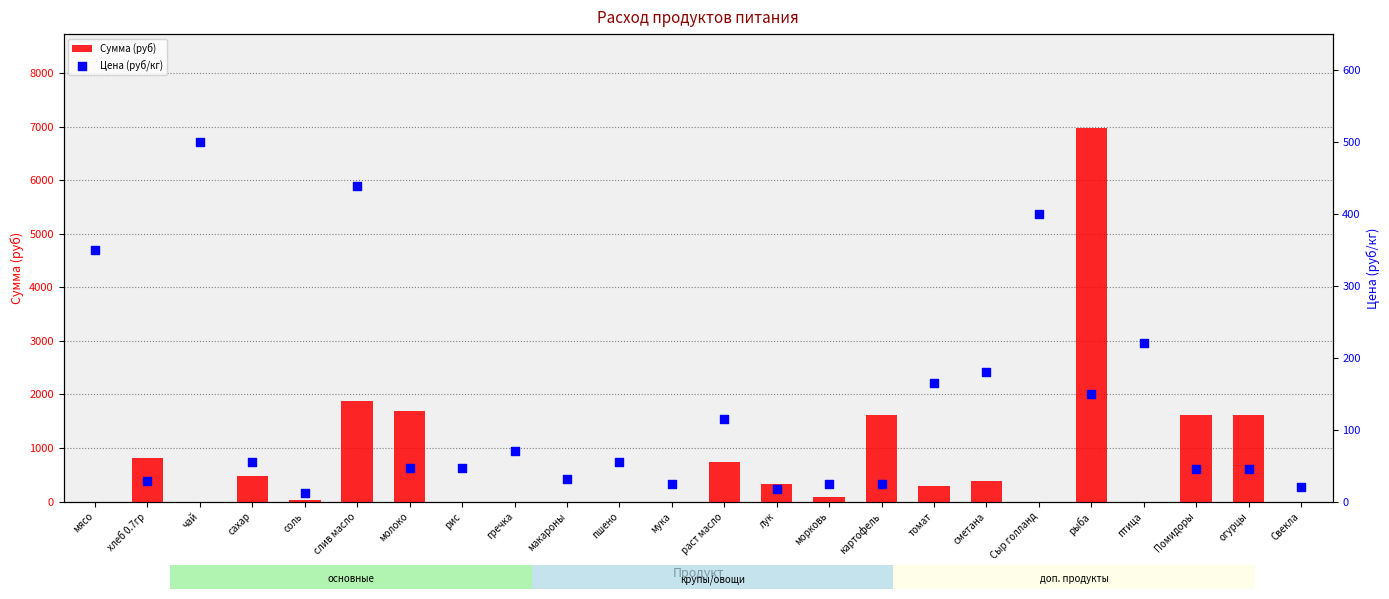

At which category is the sum across all series the highest?

рыба